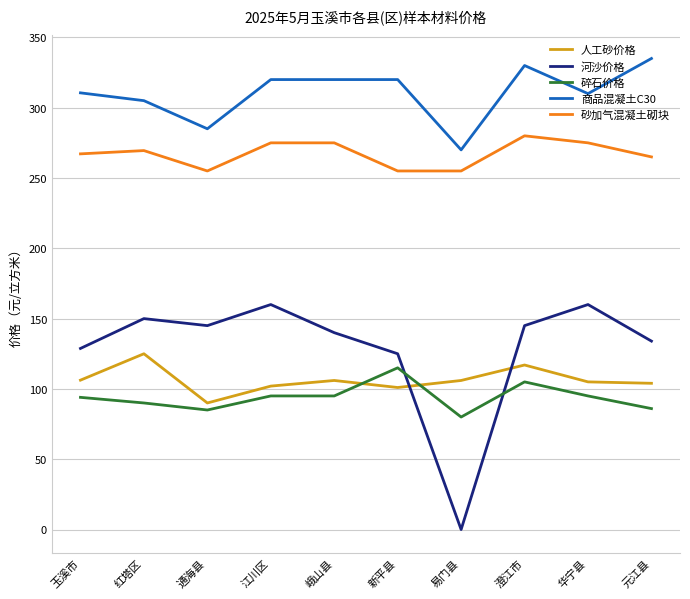

What is the maximum value shown in the chart?

335.0